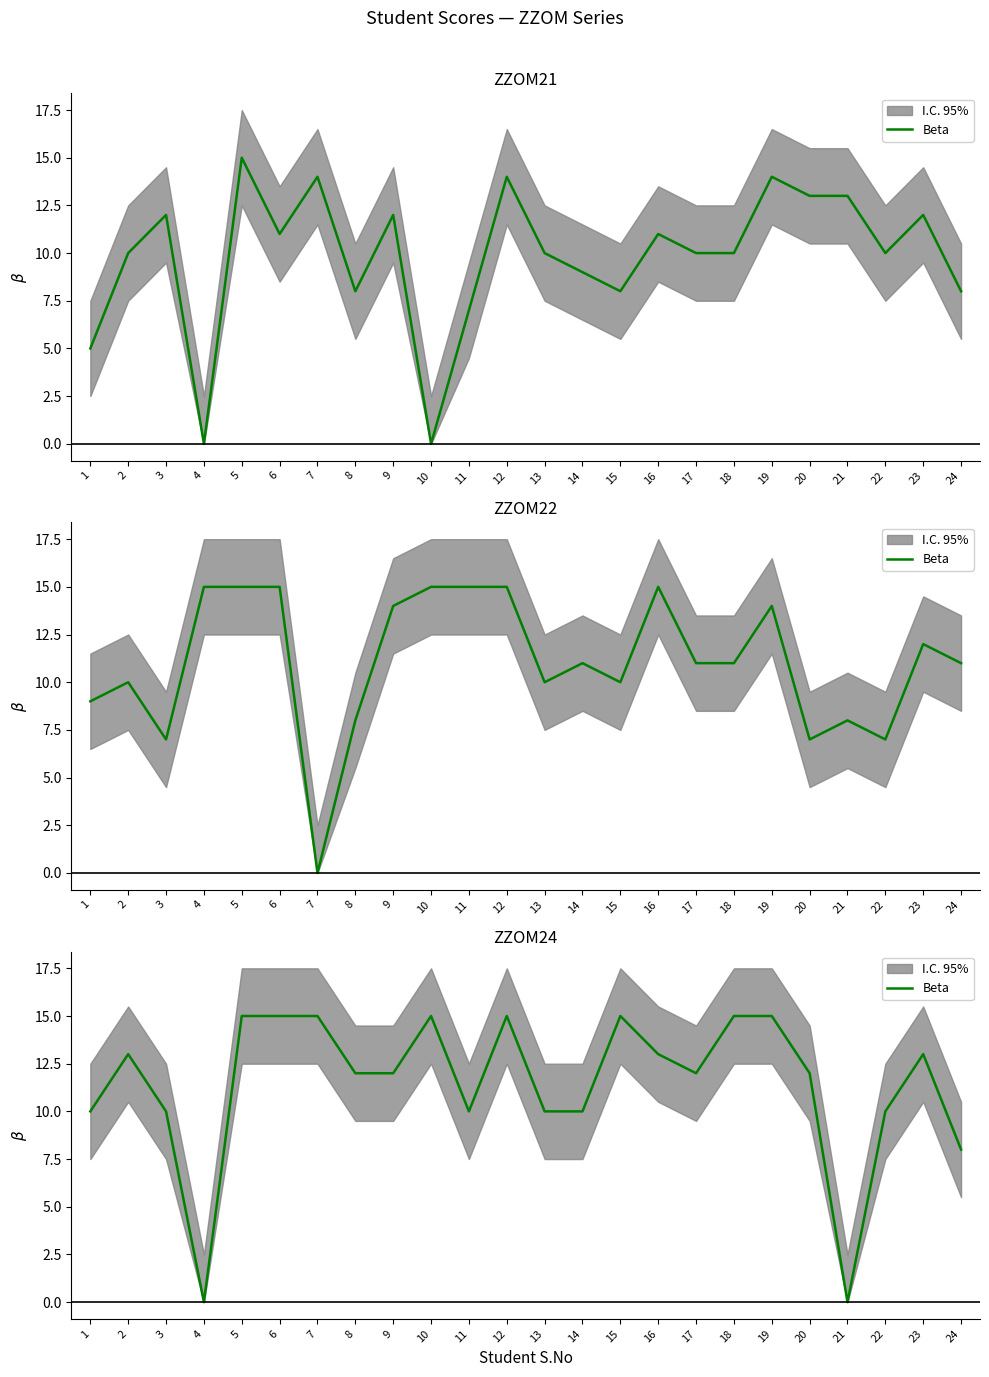

What is the value of the 22nd point from the left?

10